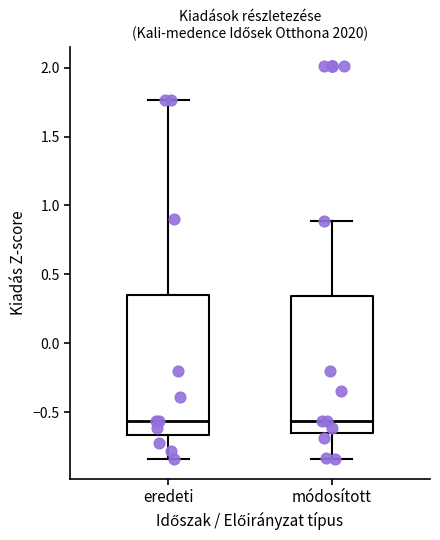

Where is the lower edge of the box for eredeti on the y-axis? The values are not printed on the chart, so give them approximately, as read against the axis.

-0.65